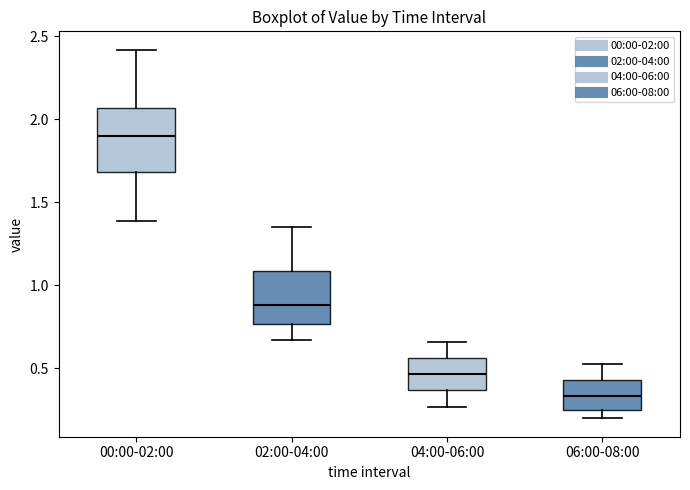

Reading left to right, transcribe this box plot: for each box, give where its median line is, the range the box spans, and where its two whiskers end, as read against the y-axis. The values are not printed on the chart, so give them approximately, as read against the axis.

00:00-02:00: median 1.90, box 1.70 to 2.05, whiskers 1.40 to 2.40
02:00-04:00: median 0.90, box 0.75 to 1.10, whiskers 0.65 to 1.35
04:00-06:00: median 0.45, box 0.35 to 0.55, whiskers 0.25 to 0.65
06:00-08:00: median 0.35, box 0.25 to 0.45, whiskers 0.20 to 0.55